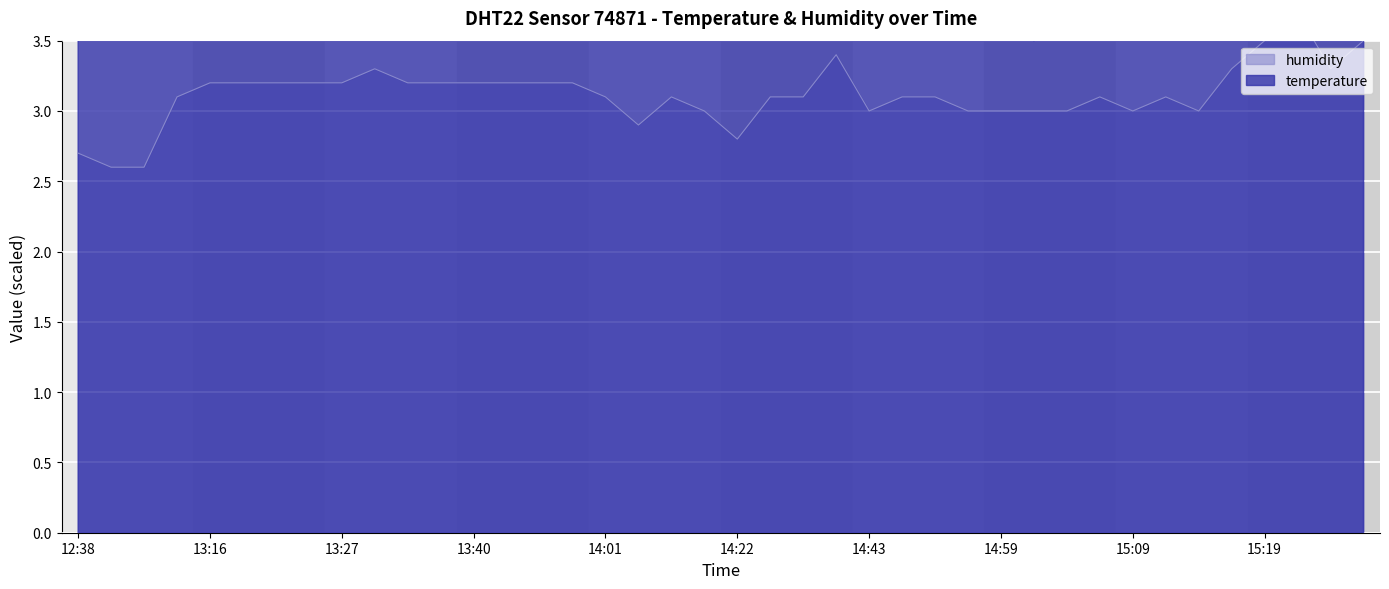

How many data points in humidity are less than 6?

5